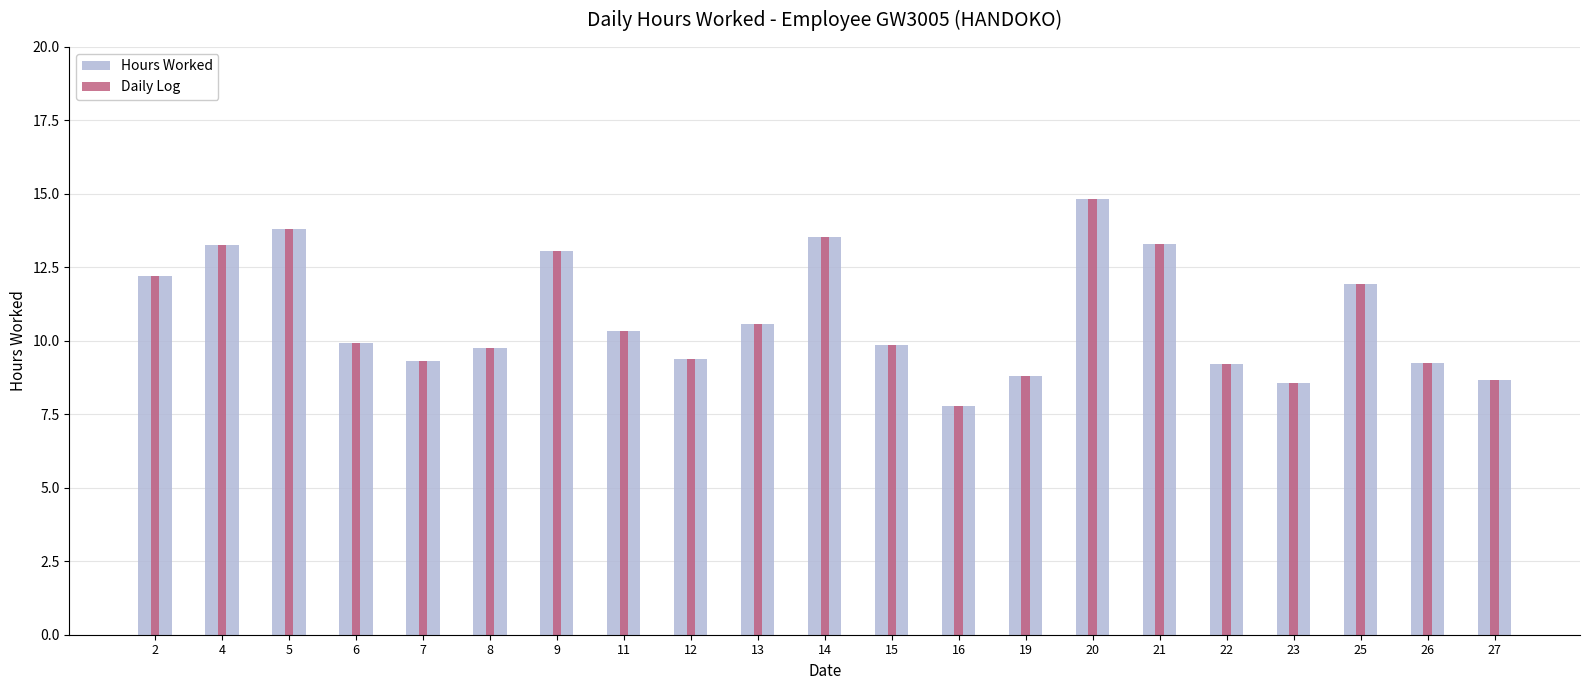

Which series has the largest range (max minus min)?

Hours Worked